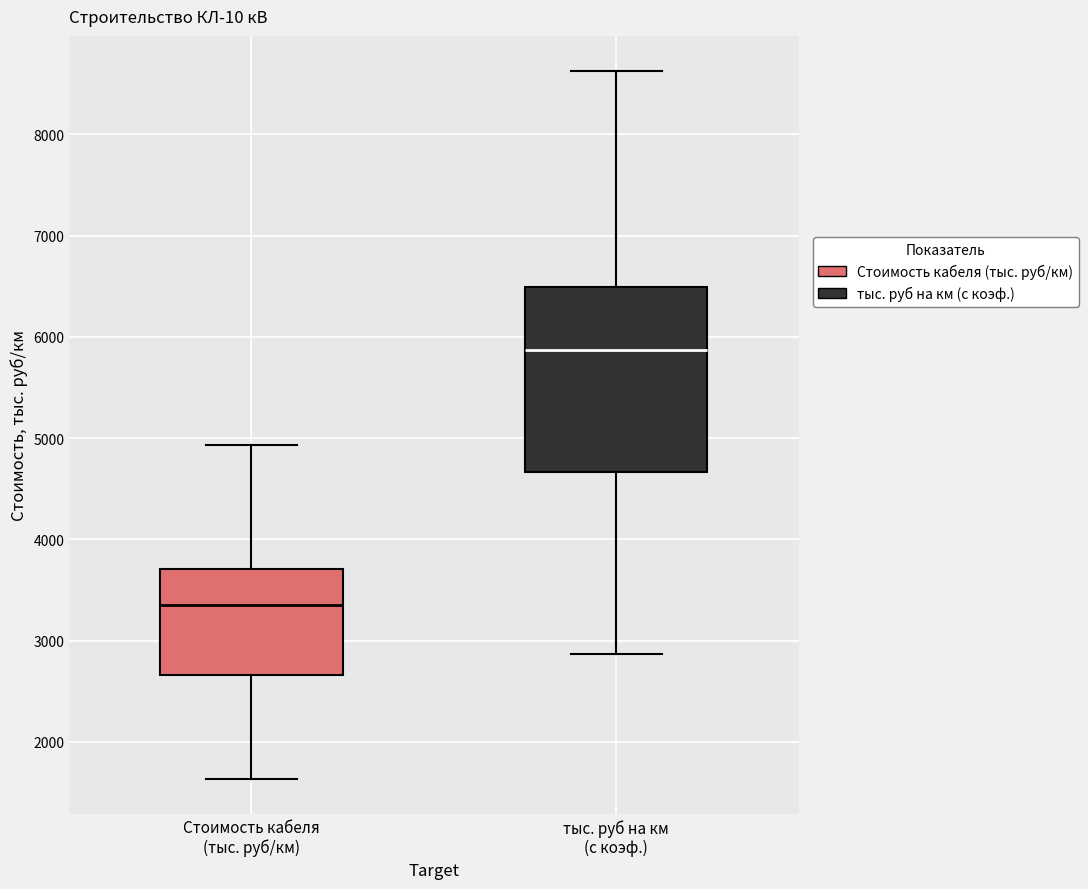

Reading left to right, read every box against the y-axis: the position of its median line, the range the box covers, and the ends of its whiskers. The values are not printed on the chart, so give them approximately, as read against the axis.

Стоимость кабеля (тыс. руб/км): median 3400, box 2700 to 3700, whiskers 1600 to 4900
тыс. руб на км (с коэф.): median 5900, box 4700 to 6500, whiskers 2900 to 8600